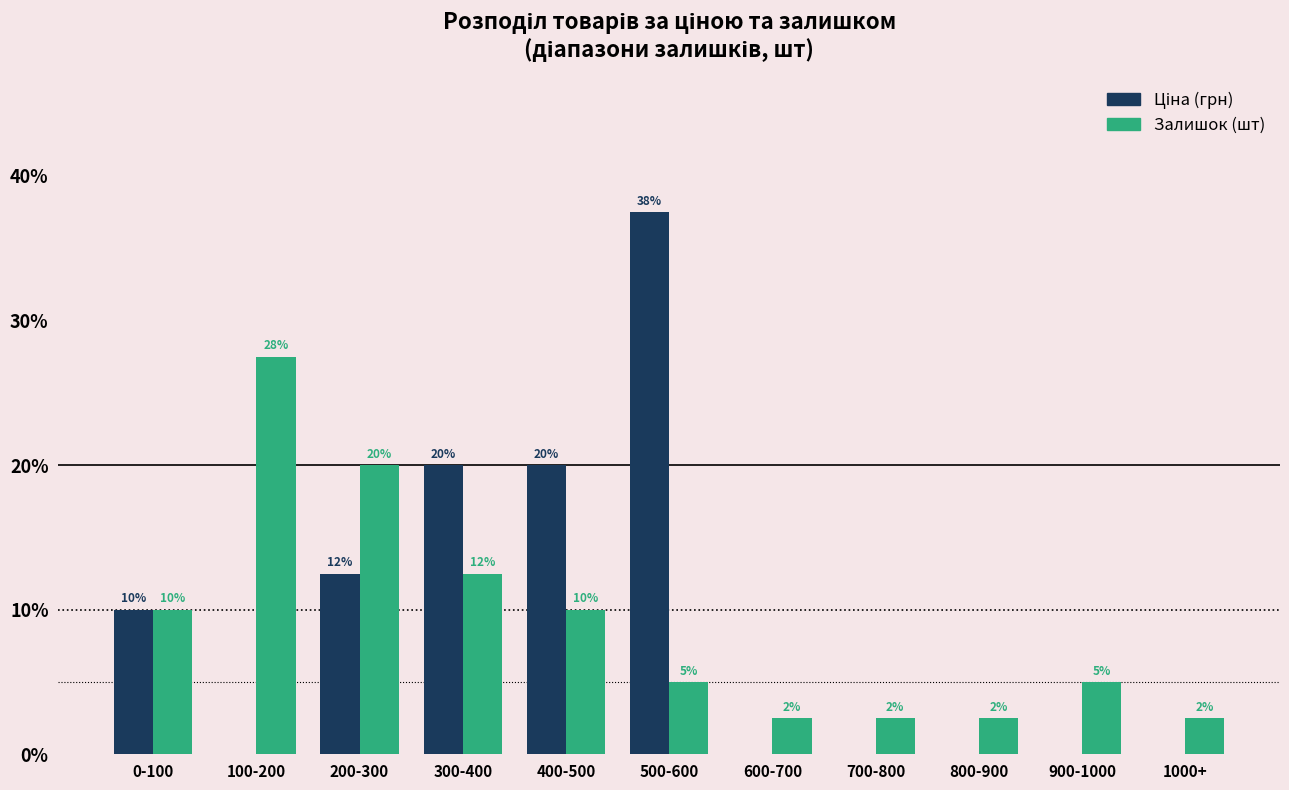

At which category is the sum across all series the highest?

500-600